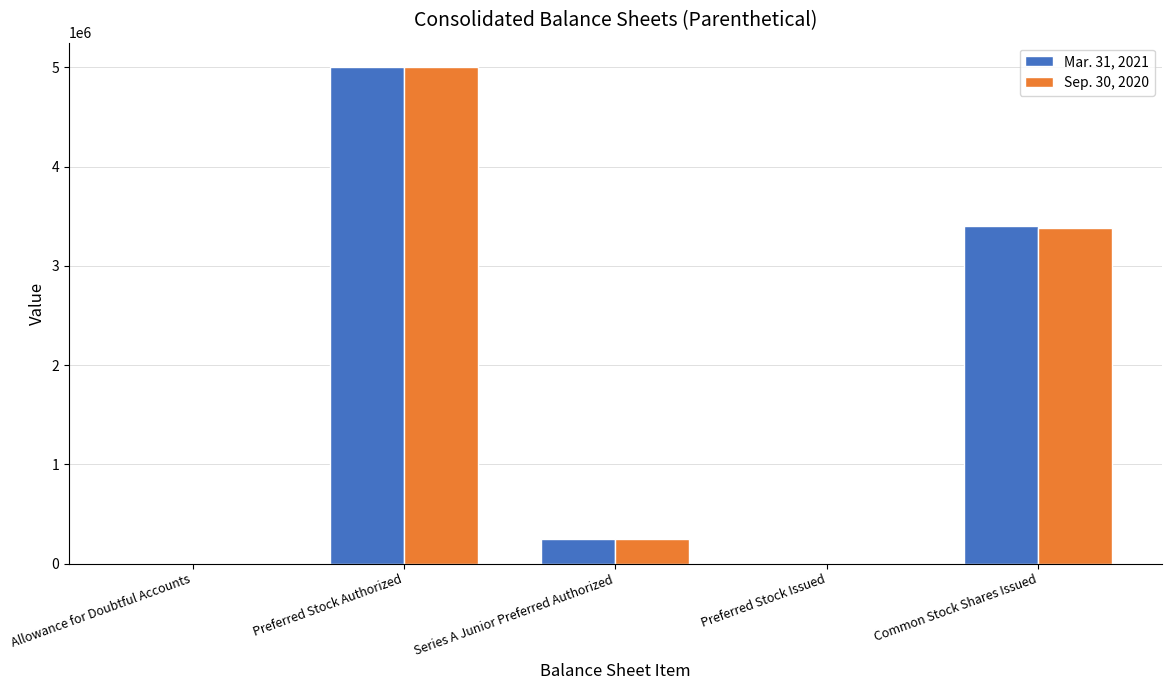

What is the sum of the Mar. 31, 2021 values at Series A Junior Preferred Authorized and Preferred Stock Issued?

250000